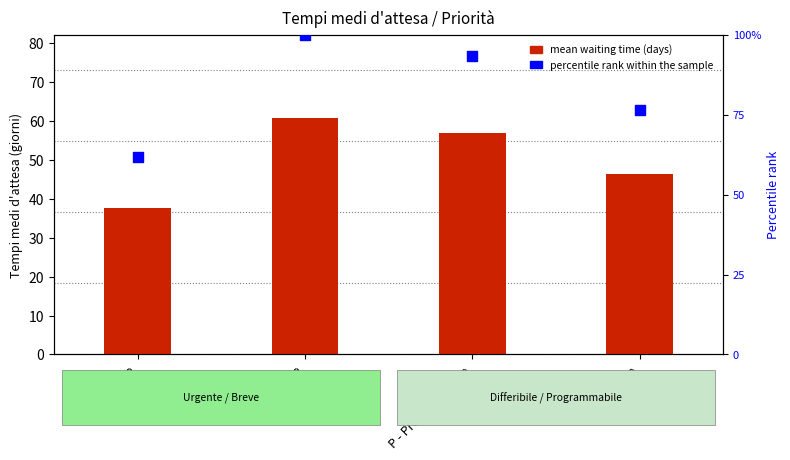

What is the total value across all series at U - Urgente?

122.8